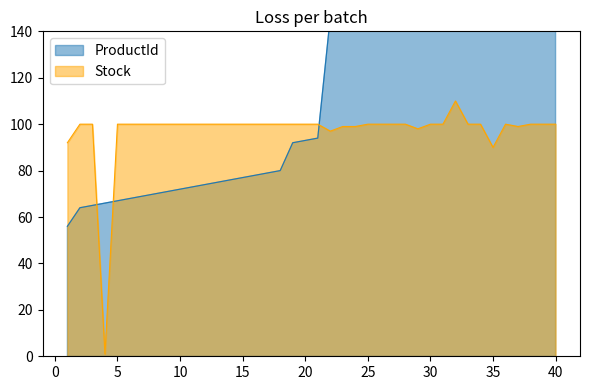

True or false: Stock has a value of 100 at 30.

True